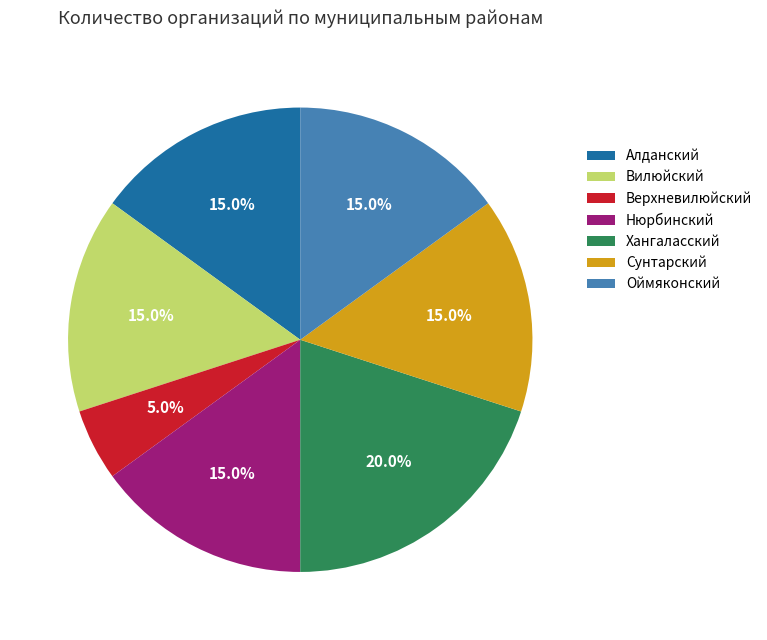

Which has a higher value, Нюрбинский or Хангаласский?

Хангаласский